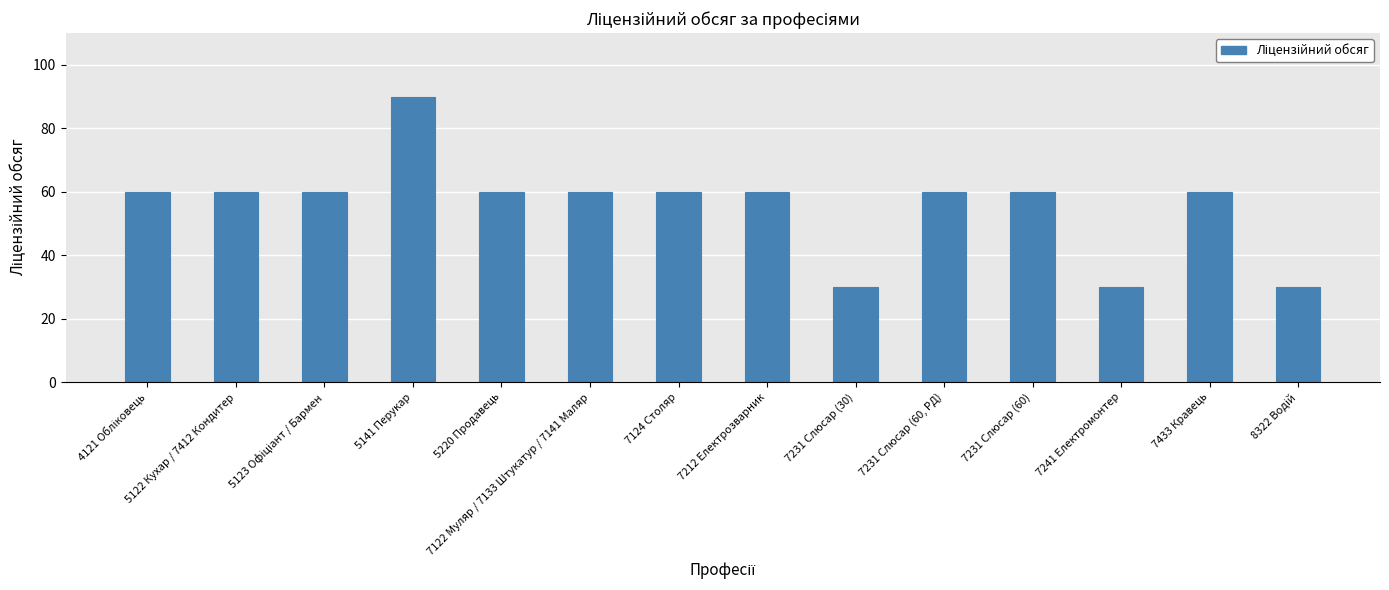

Does the chart contain any negative values?

No